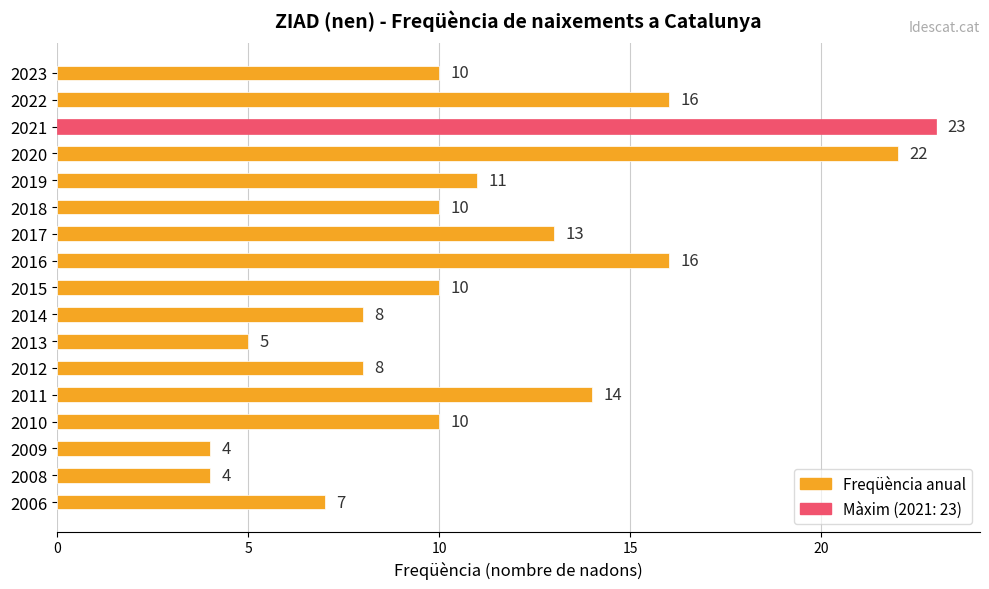

How many categories are shown in the chart?

17